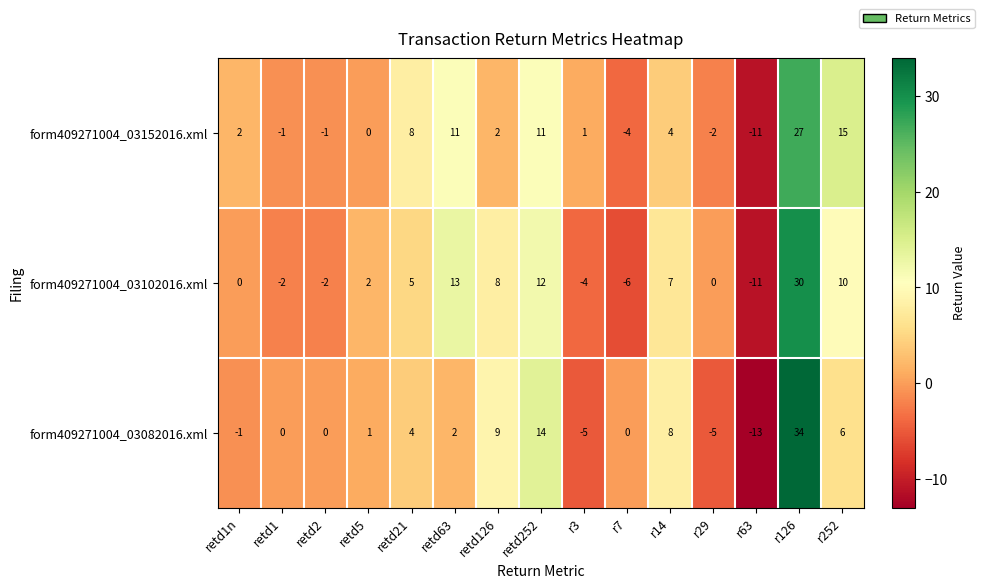

At r126, list the series in order from smallest to largest.

form409271004_03152016.xml, form409271004_03102016.xml, form409271004_03082016.xml